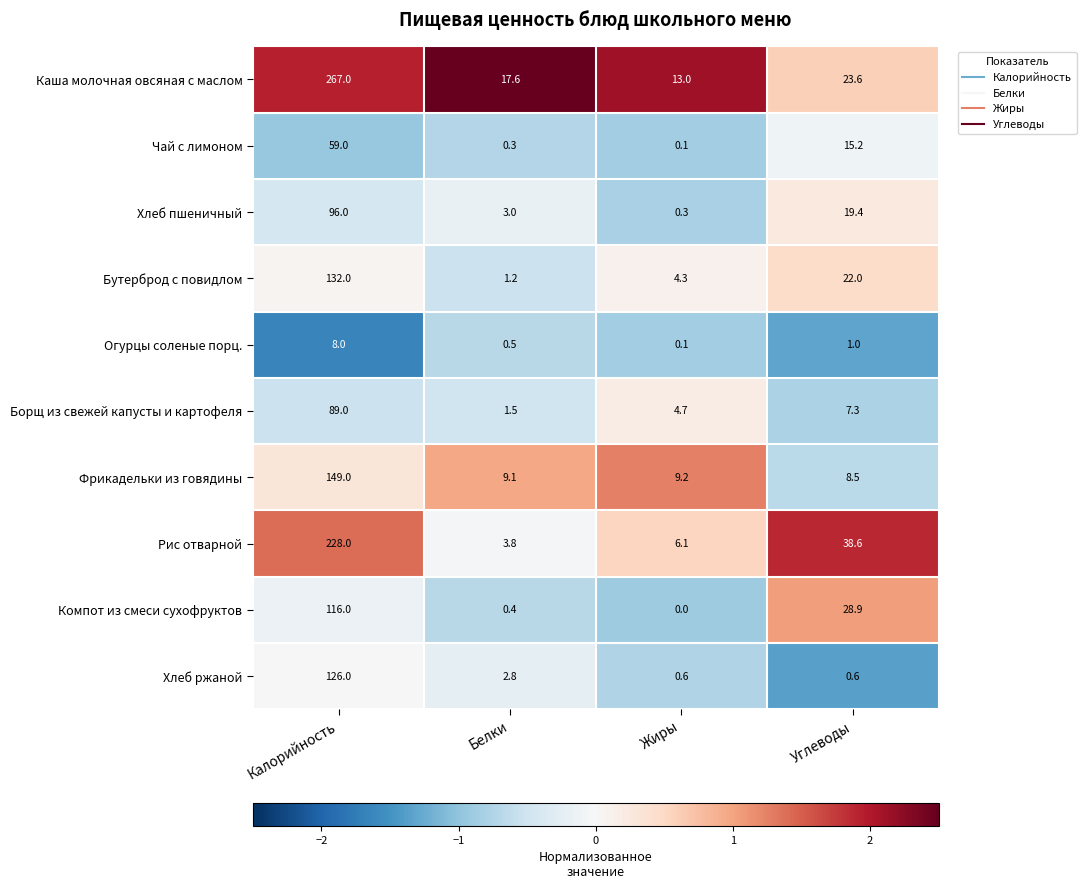

At which category is the sum across all series the highest?

Калорийность